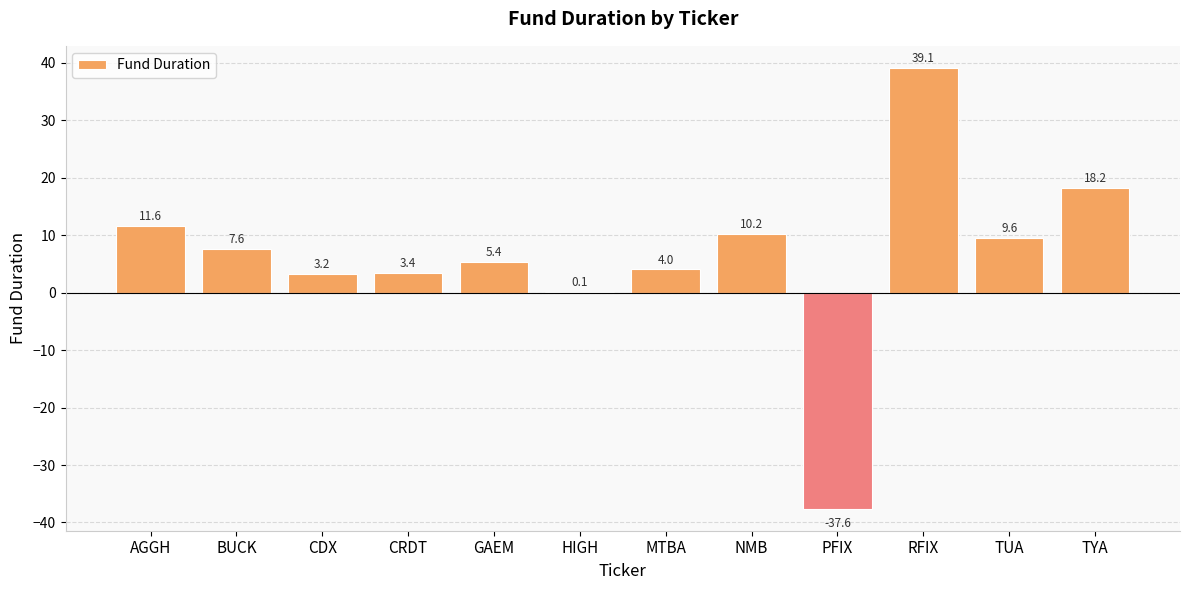

The value at PFIX is -20.3. True or false?

False